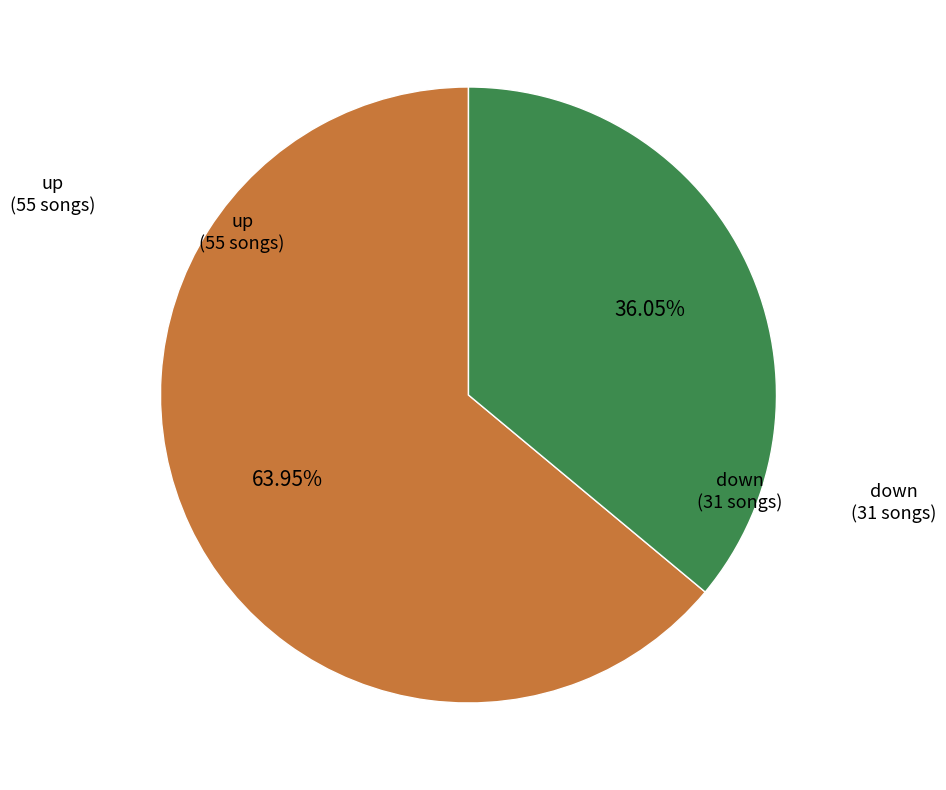

What is the majority slice?

up